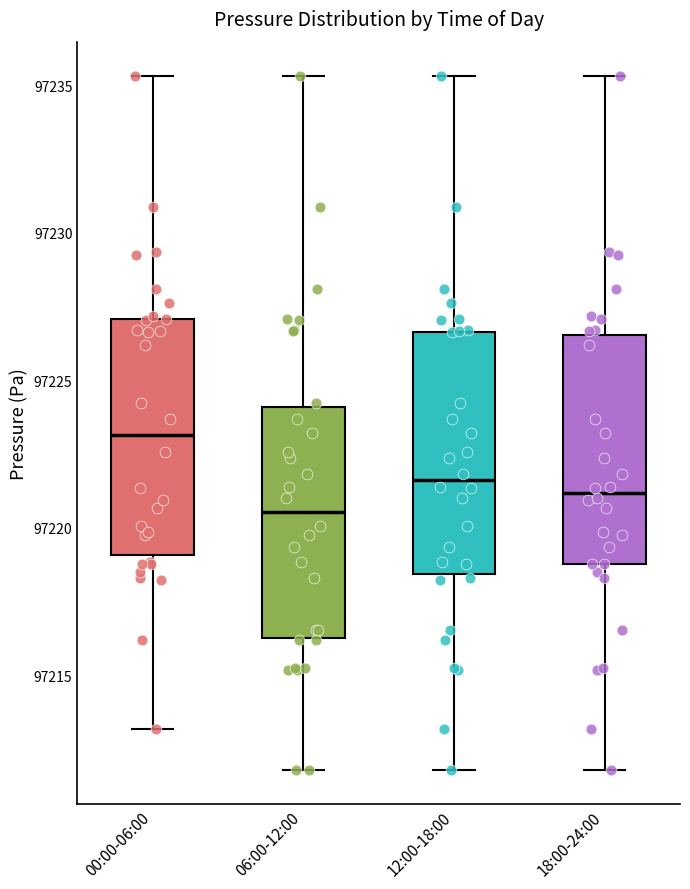

Where is the lower edge of the box for 18:00-24:00 on the y-axis? The values are not printed on the chart, so give them approximately, as read against the axis.

97219.0